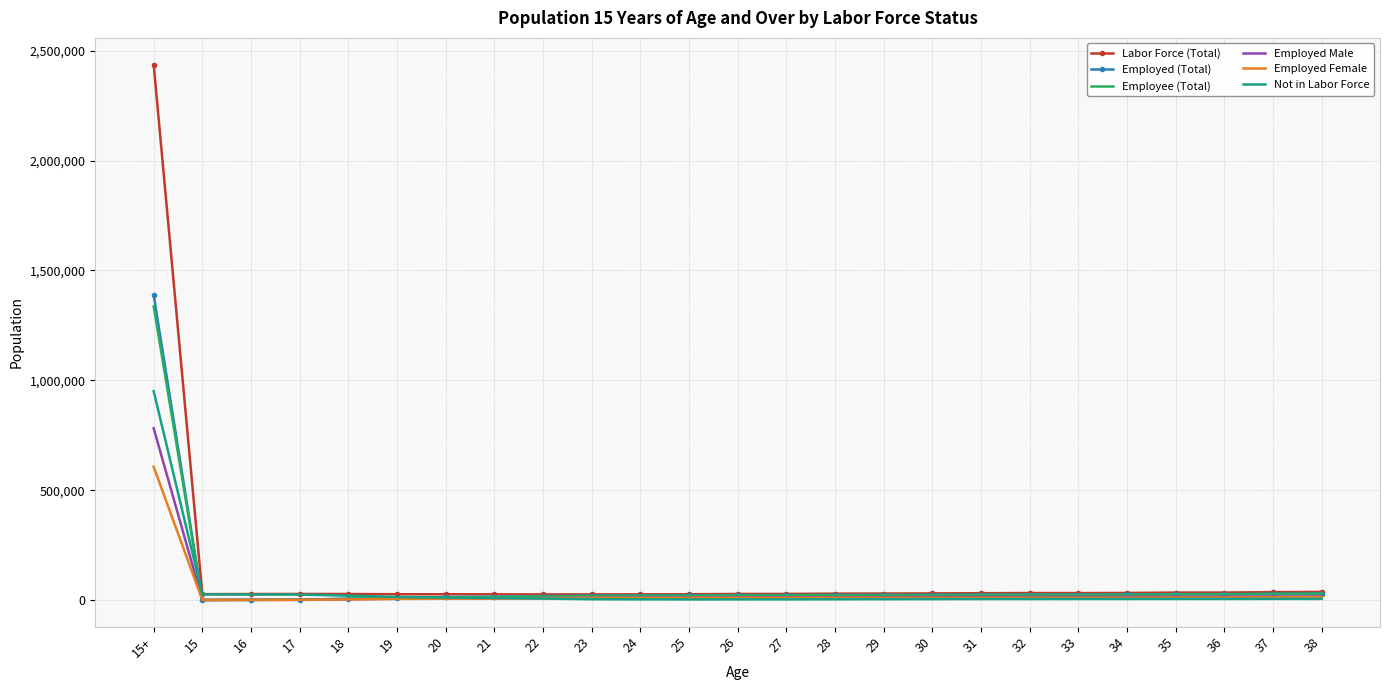

At which category is the sum across all series the highest?

15+